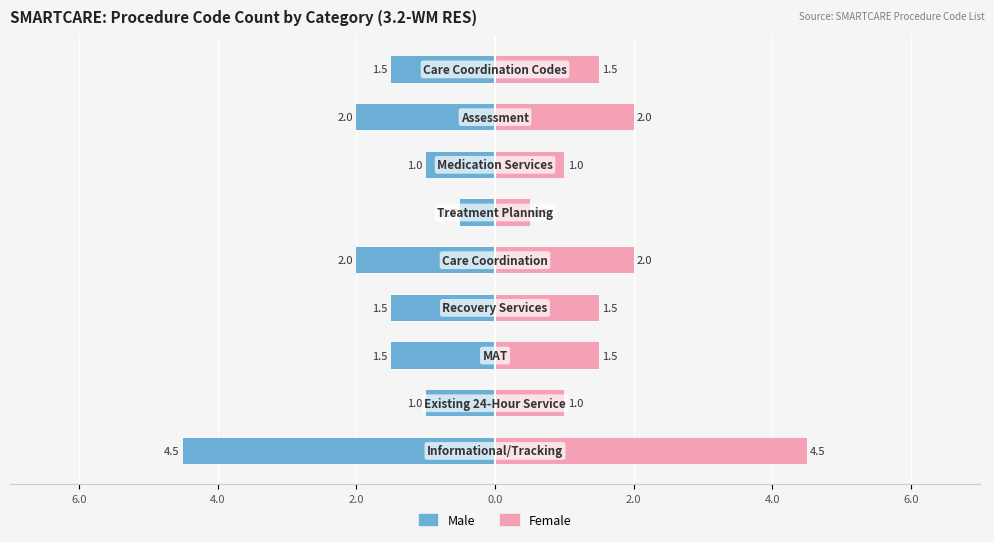

What are all the series names shown in the legend?

Male, Female